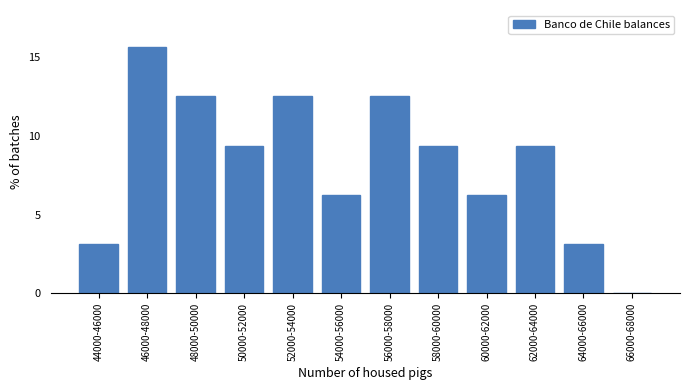

At which category does the chart reach its peak across all series?

46000-48000